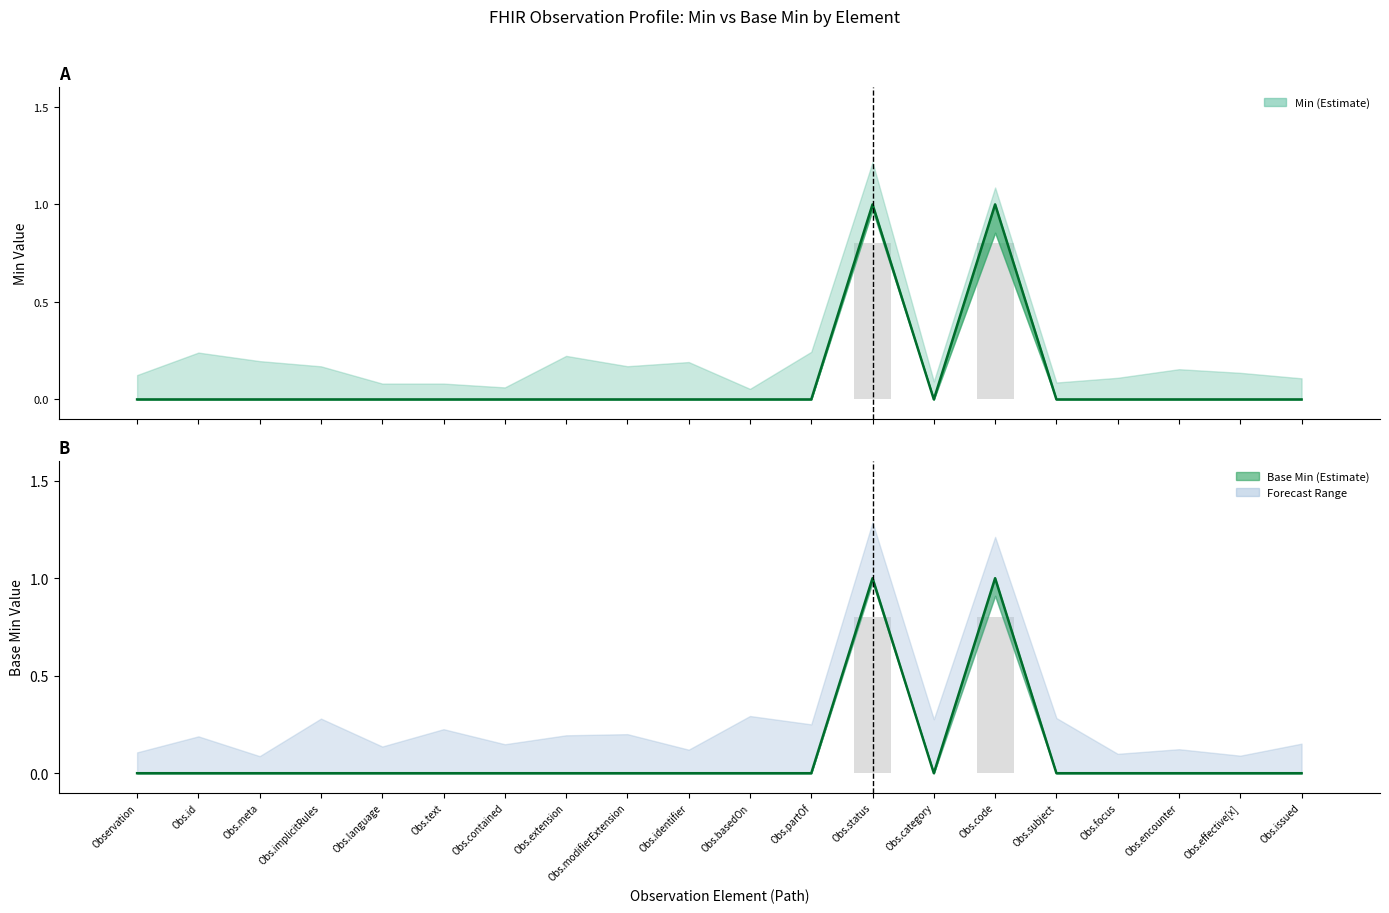

What is the label of the 15th bar from the left?

Obs.code